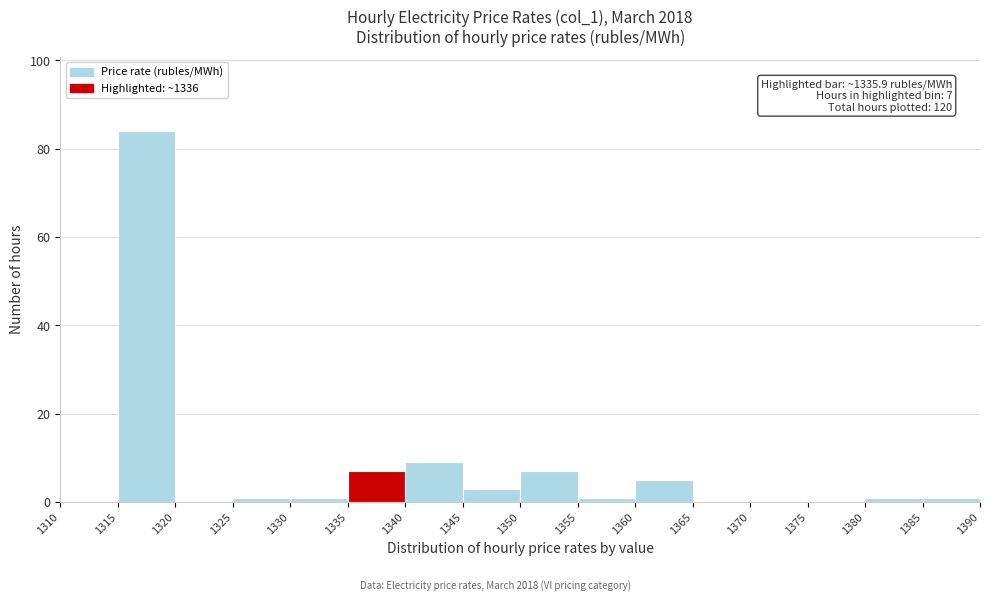

Over which range of the x-axis is the bar tallest?

1315 to 1320